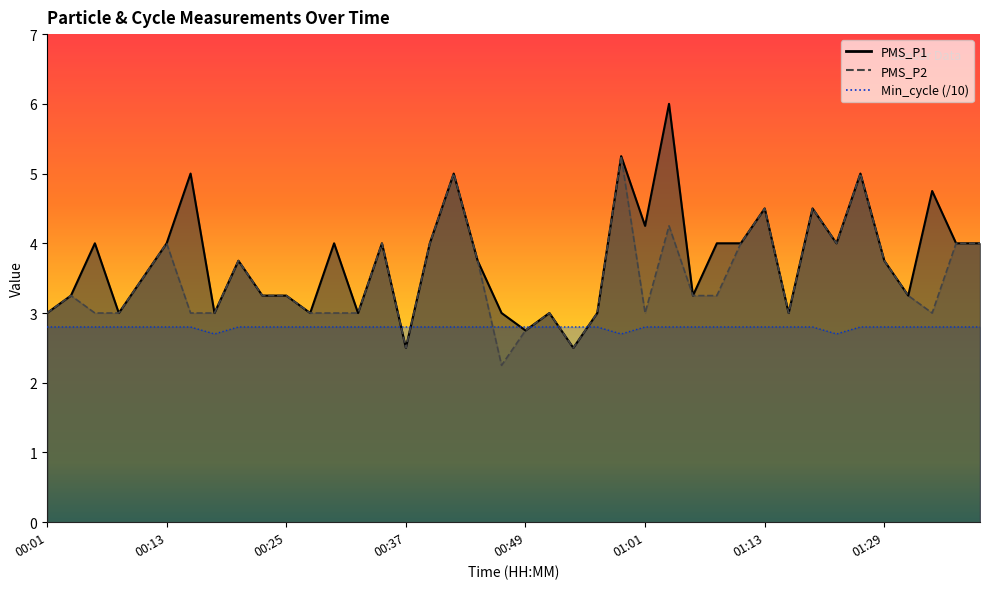

List the series in order of their peak value, lowest first.

Min_cycle, PMS_P2, PMS_P1